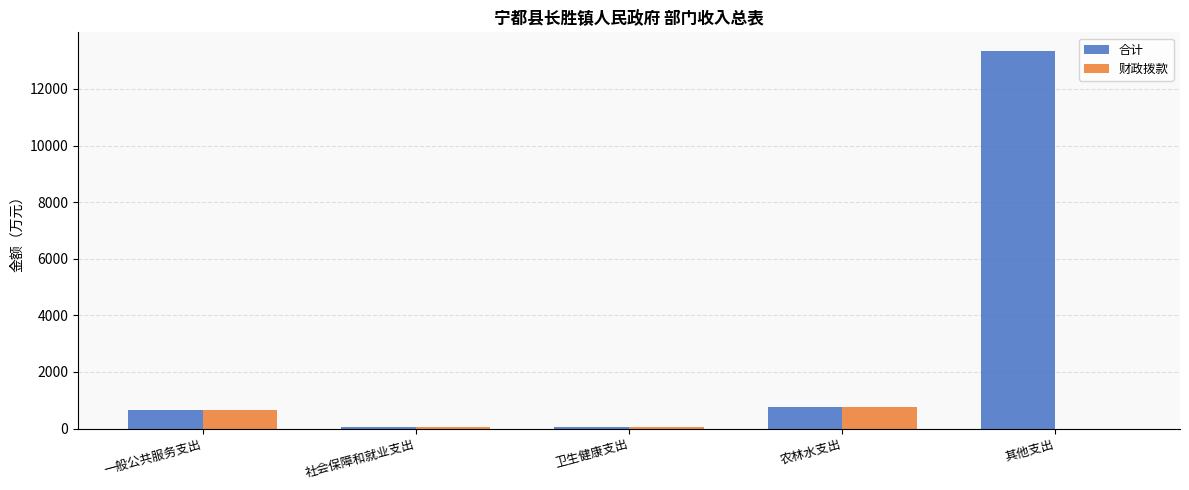

What is the difference between the 合计 values at 其他支出 and 农林水支出?

12559.9